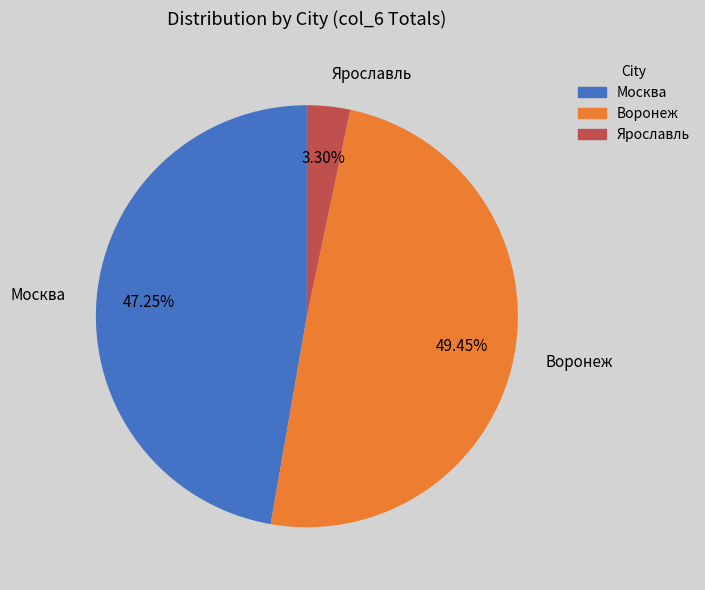

Which slice is the smallest?

Ярославль